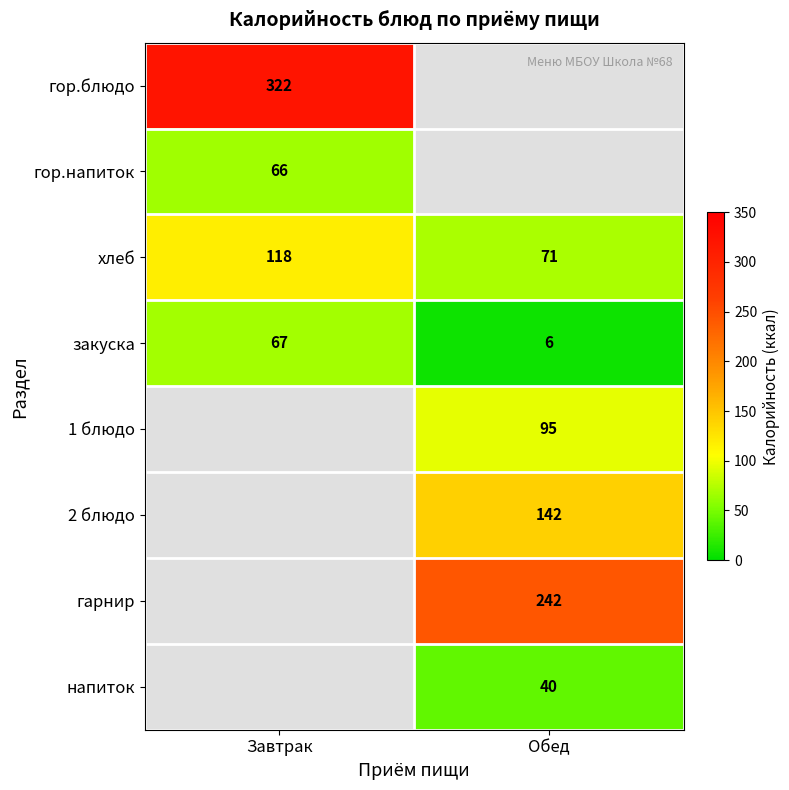

Between Завтрак and Обед, which is larger?

Обед